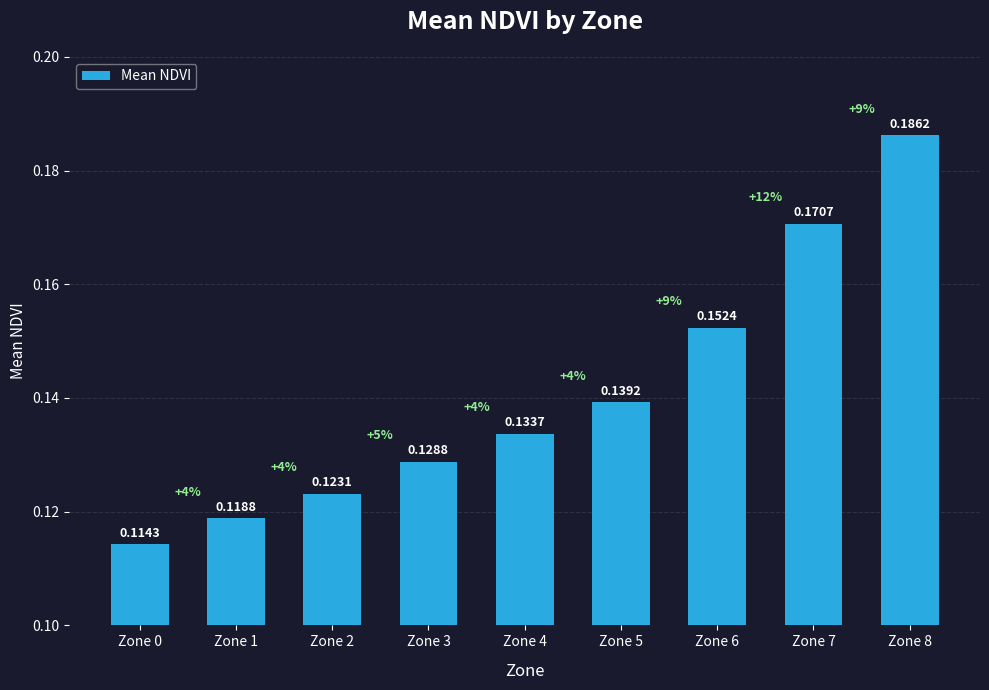

Rank the categories by value from lowest to highest.

Zone 0, Zone 1, Zone 2, Zone 3, Zone 4, Zone 5, Zone 6, Zone 7, Zone 8